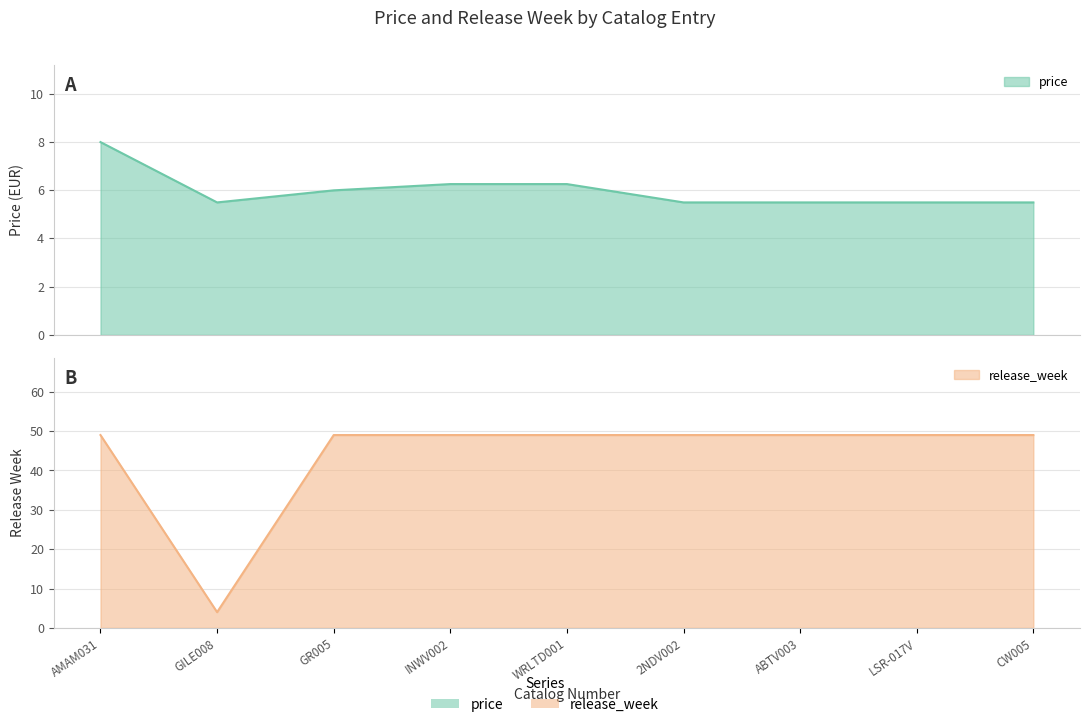

Is the value of price at WRLTD001 greater than the value of release_week at ABTV003?

No